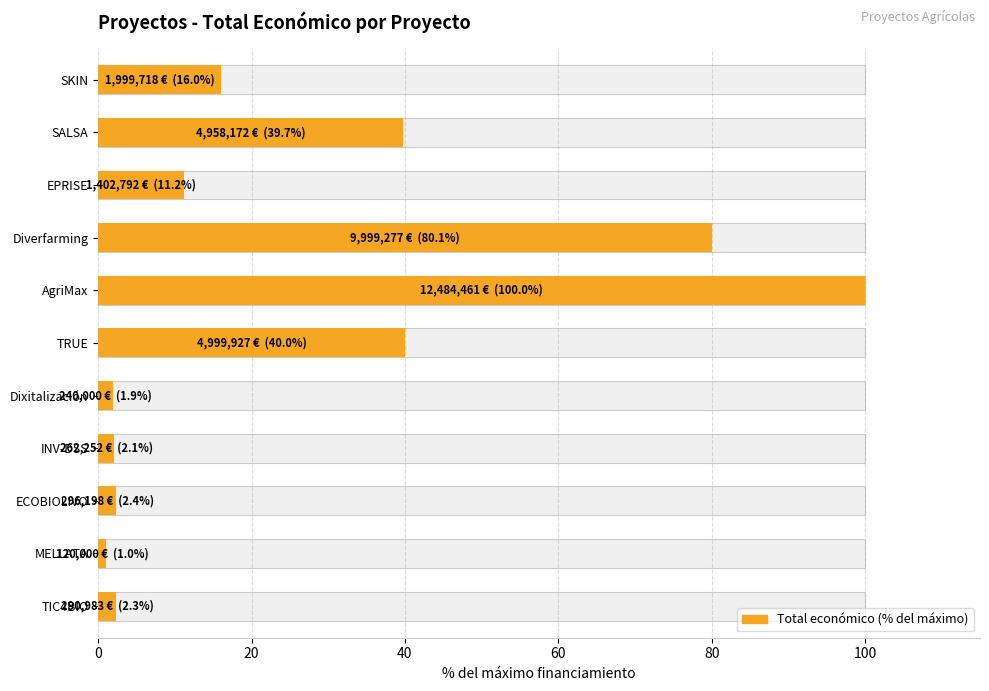

Reading left to right, what are all the values shown in this chart?

16.0	39.7	11.2	80.1	100.0	40.0	1.9	2.1	2.4	1.0	2.3